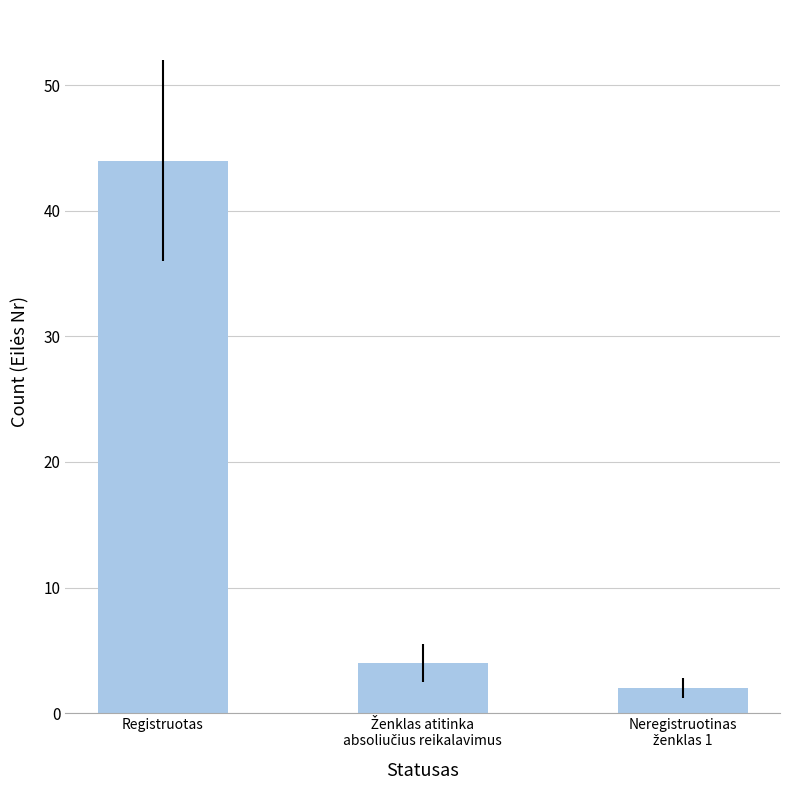

How many values are below 4?

1